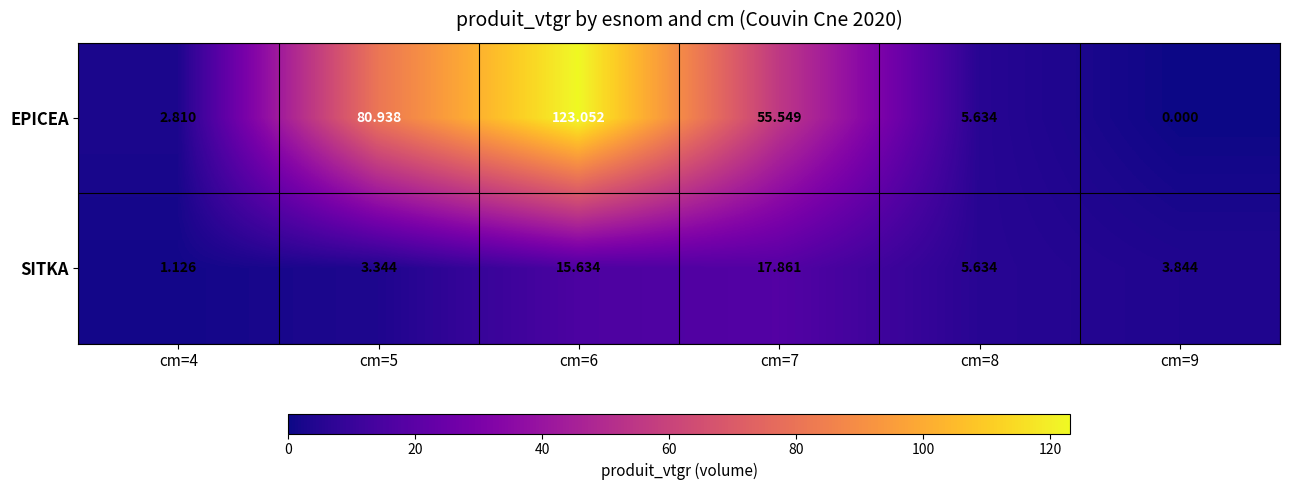

Which series changed the most between cm=6 and cm=8?

EPICEA